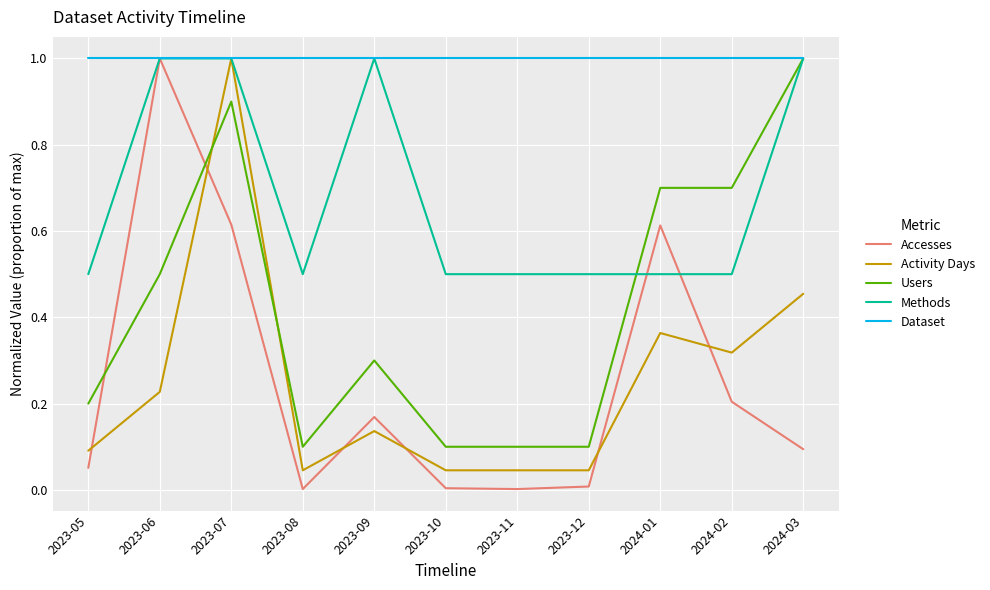

True or false: Activity Days has a value of 0.2 at 2023-05.

False